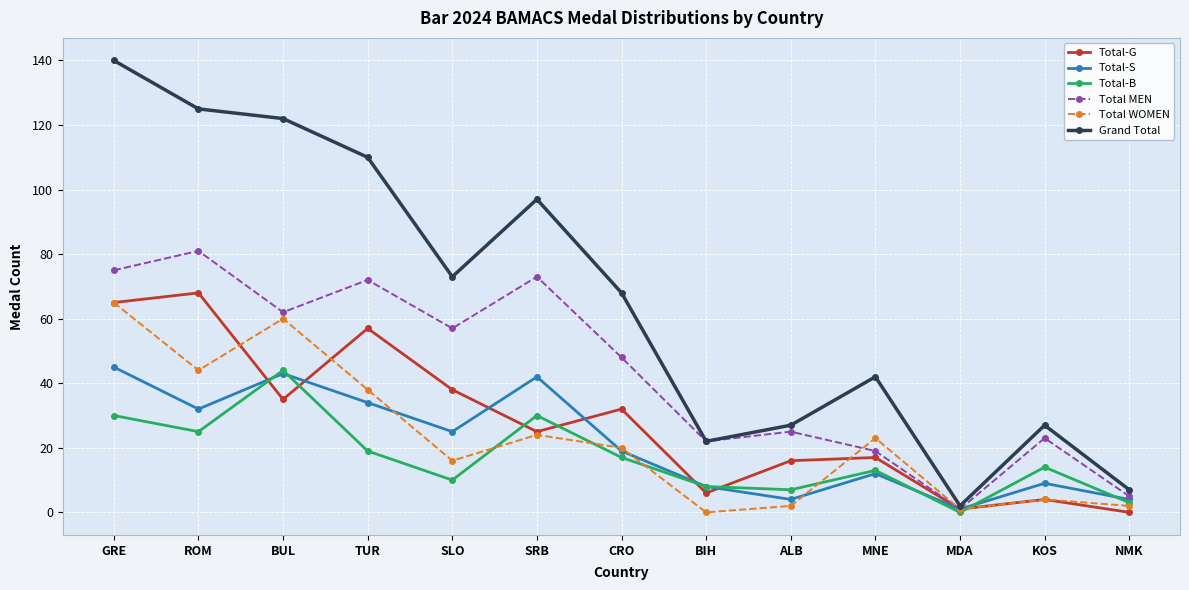

Which series changed the most between CRO and MNE?

Total MEN